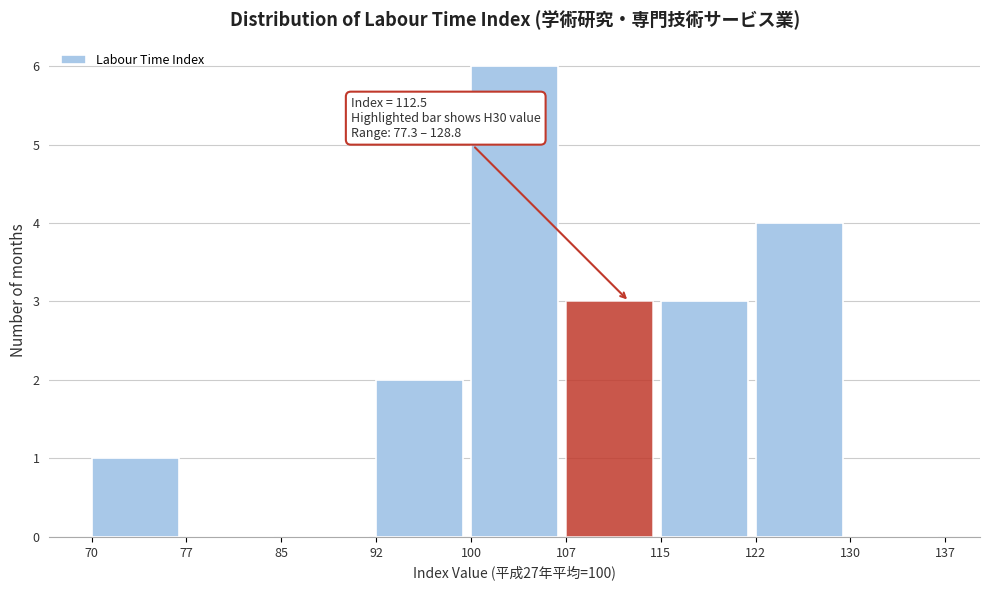

Over which range of the x-axis is the bar tallest?

100 to 107